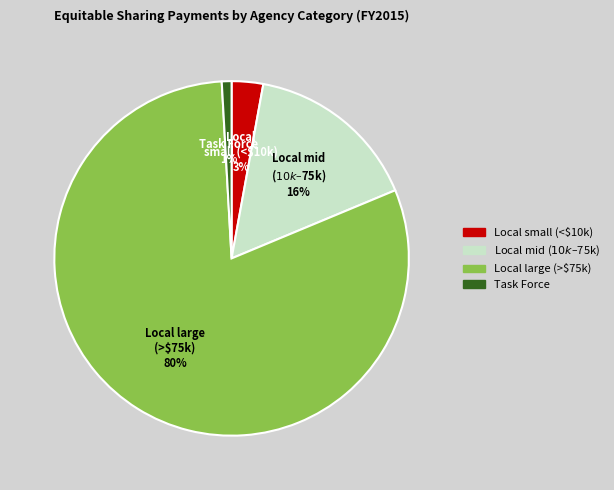

Is the sum of Local large (>$75k) and Task Force greater than half?

Yes